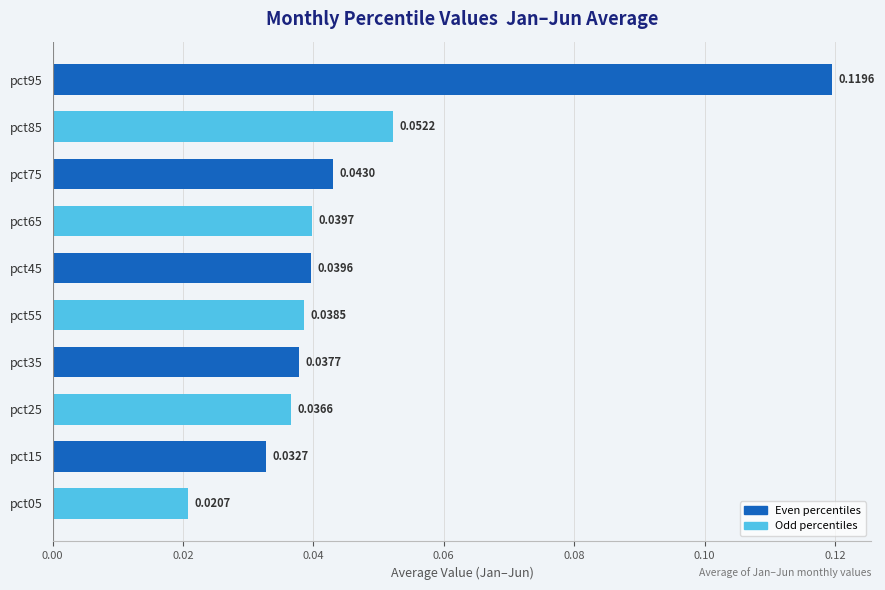

Does the chart contain stacked bars?

No